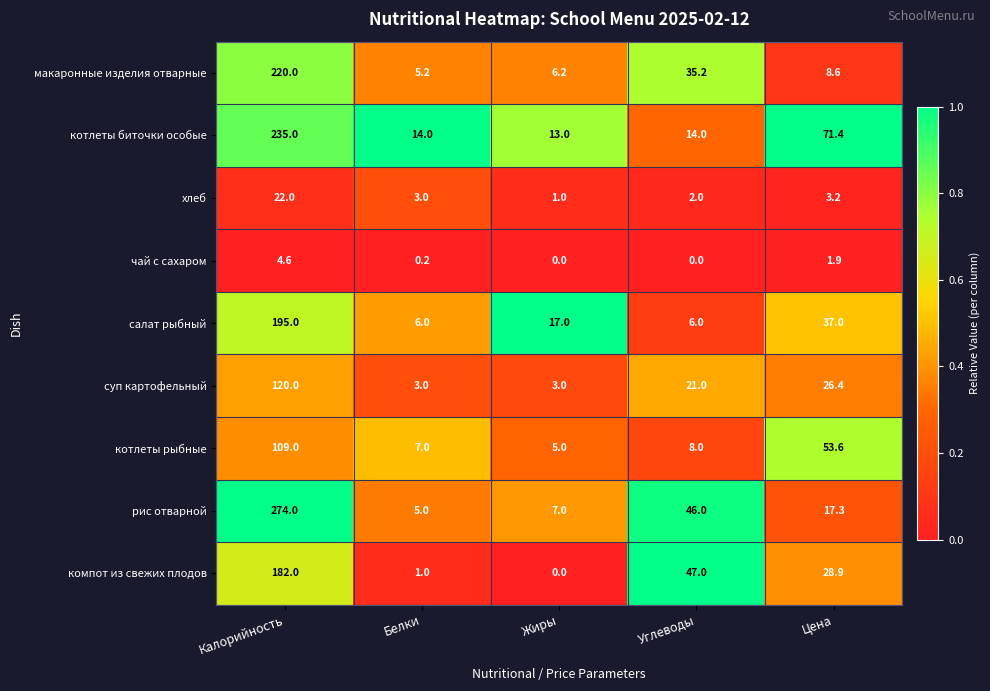

What is the sum of the салат рыбный values at Углеводы and Белки?

12.0